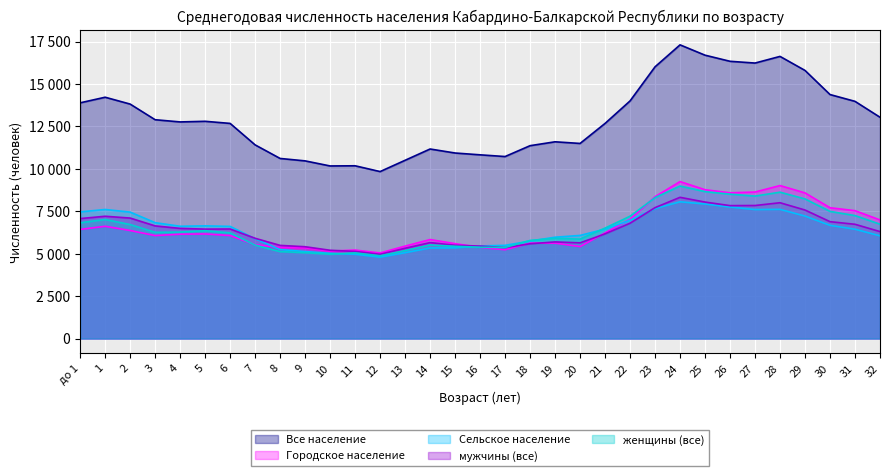

What is the difference between the maximum and minimum values in the Сельское население series?

3262